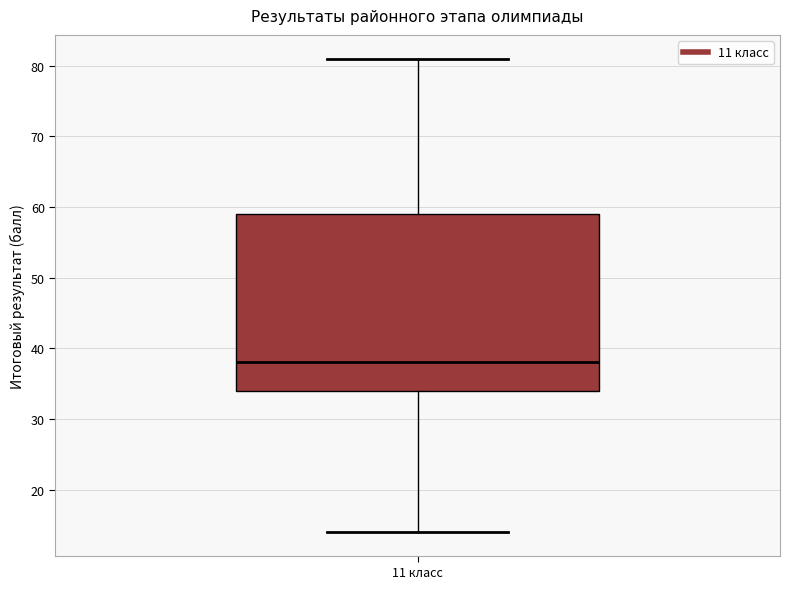

Transcribe this box plot: give where the median line is, the range the box spans, and where the two whiskers end, as read against the y-axis. The values are not printed on the chart, so give them approximately, as read against the axis.

median 38, box 34 to 59, whiskers 14 to 81